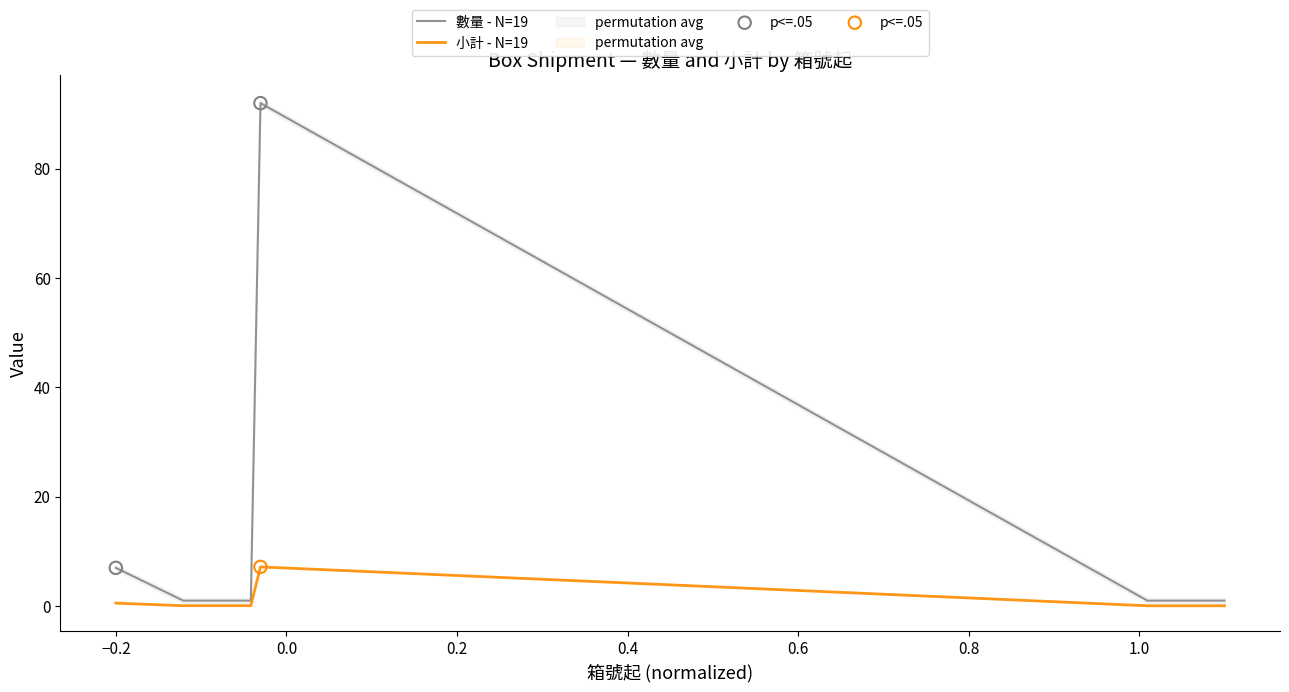

Which series reaches the minimum Y coordinate?

小計